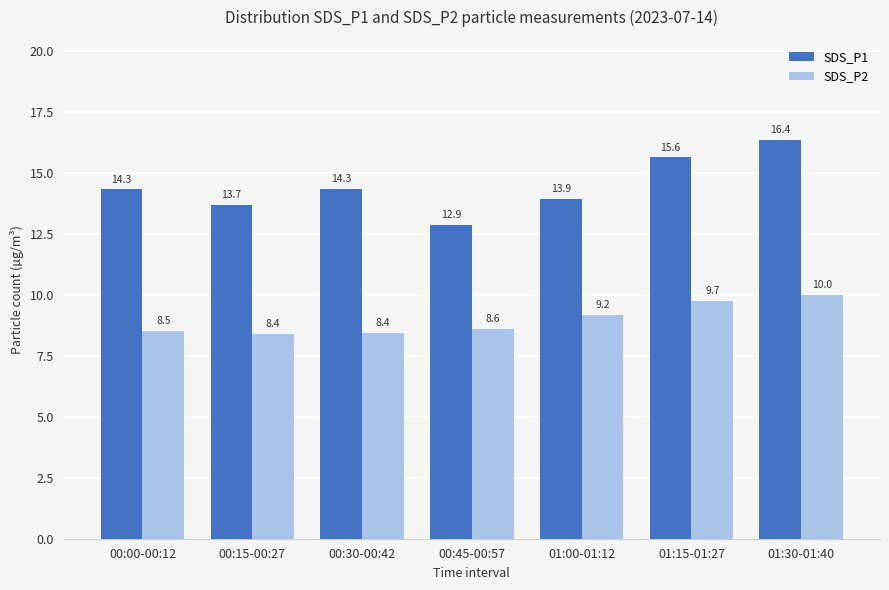

At how many categories does at least one series exceed 15?

2